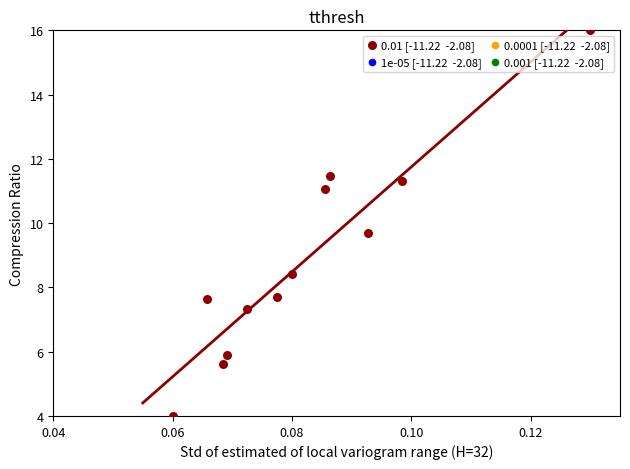

What is the range of Y values (max minus min)?

12.0